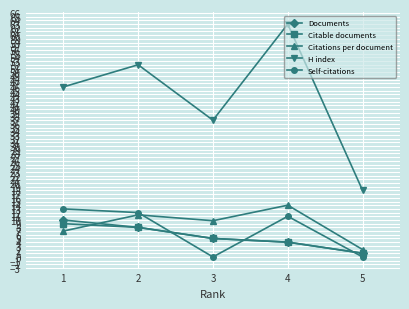

Does the chart display data point markers on the line(s)?

Yes